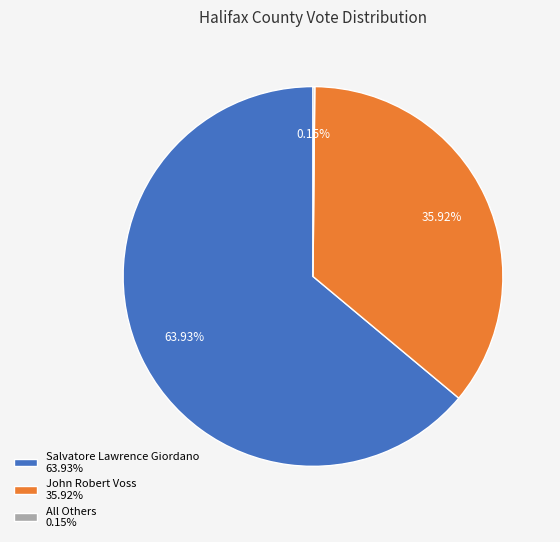

Does any single category account for the majority?

Yes